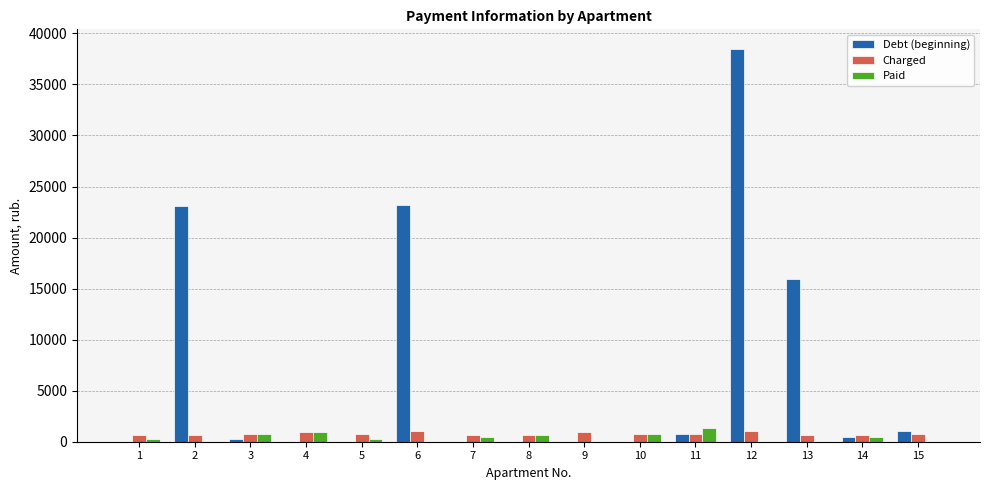

What is the maximum value for Debt (beginning)?

38471.8